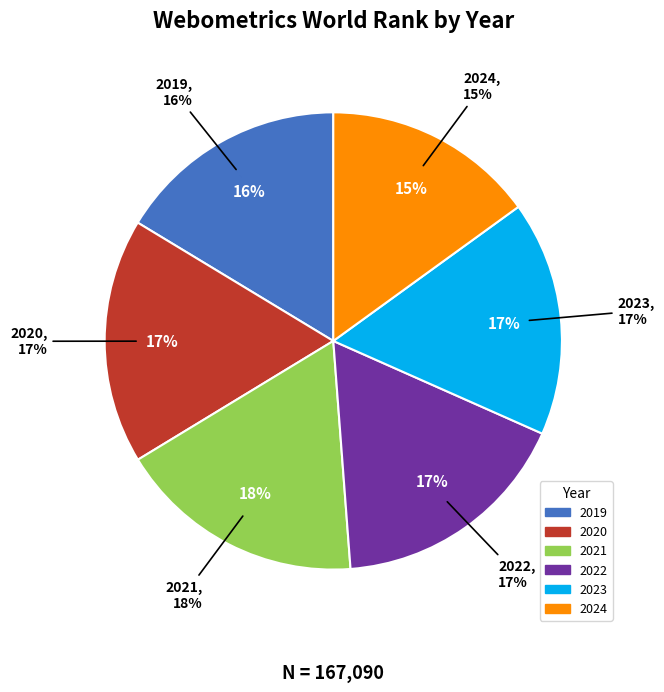

To the nearest percent, what portion does 2024 represent?

15%